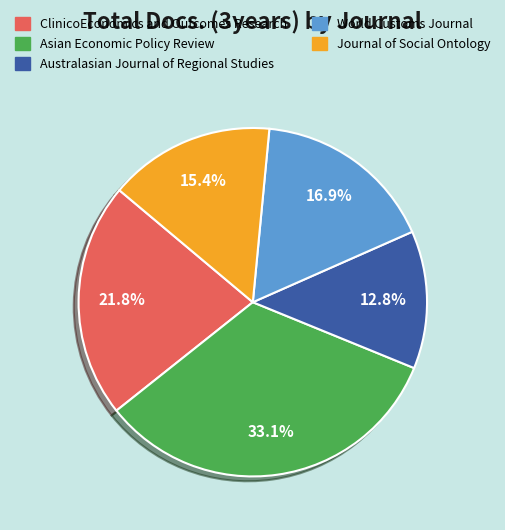

The Journal of Social Ontology slice represents 5% of the pie. True or false?

False